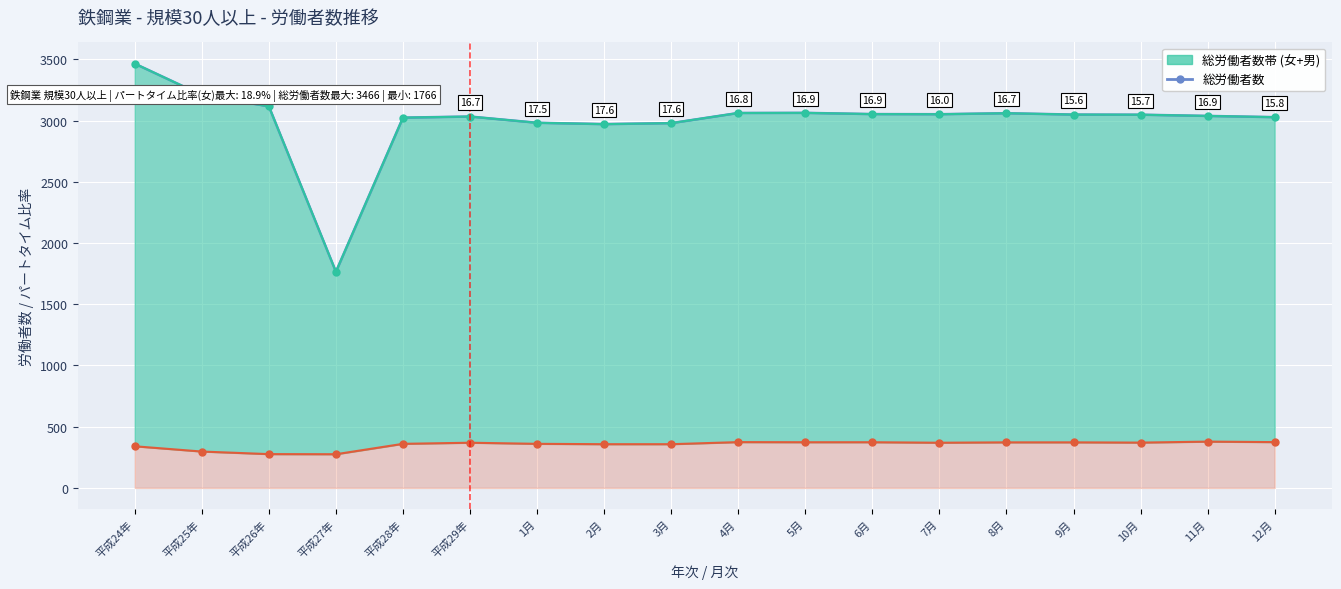

What position from the right is 4月?

9